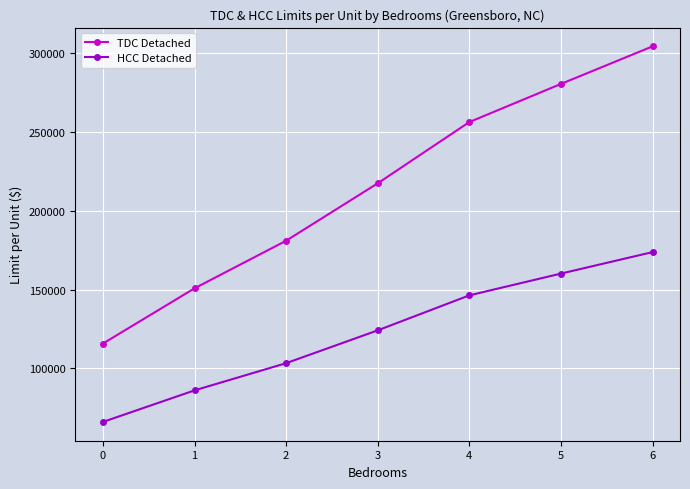

What is the difference between the maximum and minimum values in the TDC Detached series?

188172.3